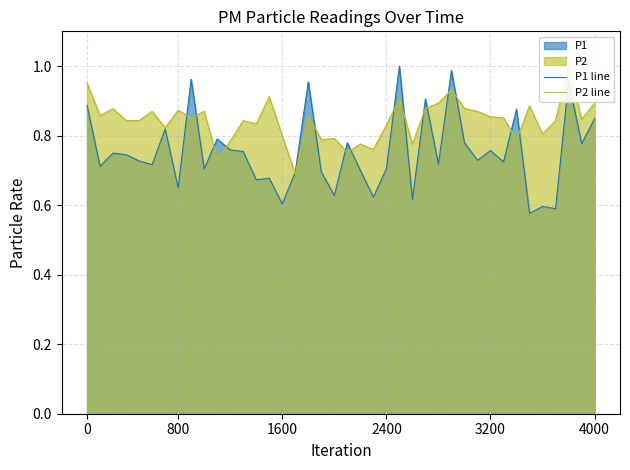

Does the chart display data point markers on the line(s)?

No